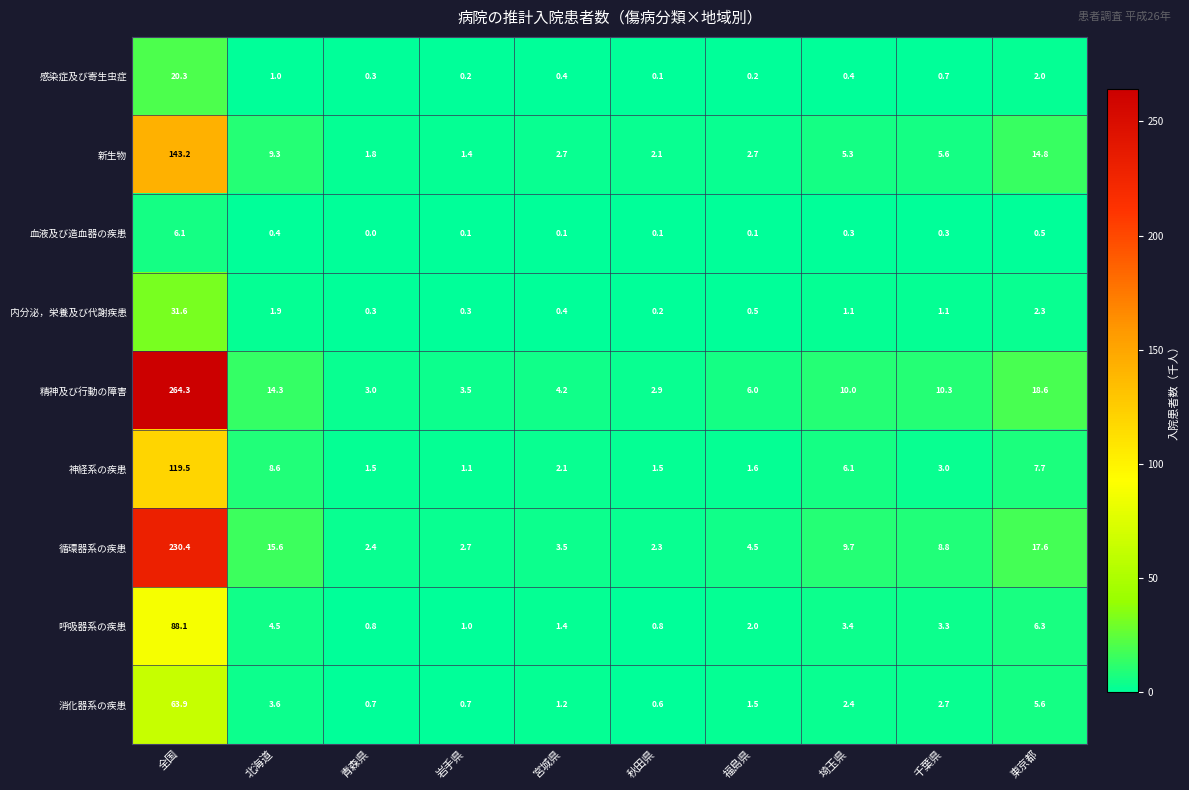

What is the sum of the 神経系の疾患 values at 福島県 and 秋田県?

3.1